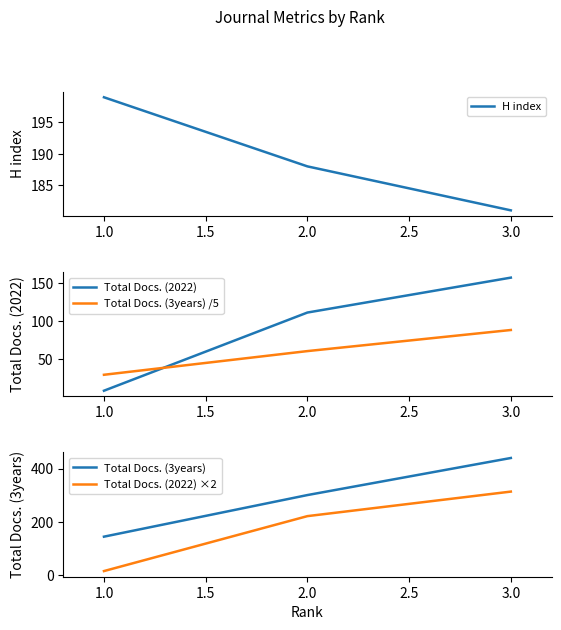

Rank the categories by Total Docs. (3years) /5 value from highest to lowest.

3.0, 2.0, 1.0